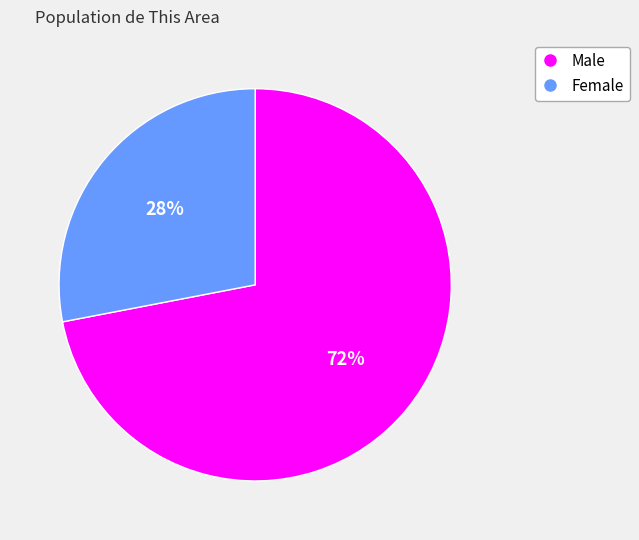

To the nearest percent, what is the difference between the largest and smallest slice percentages?

44%